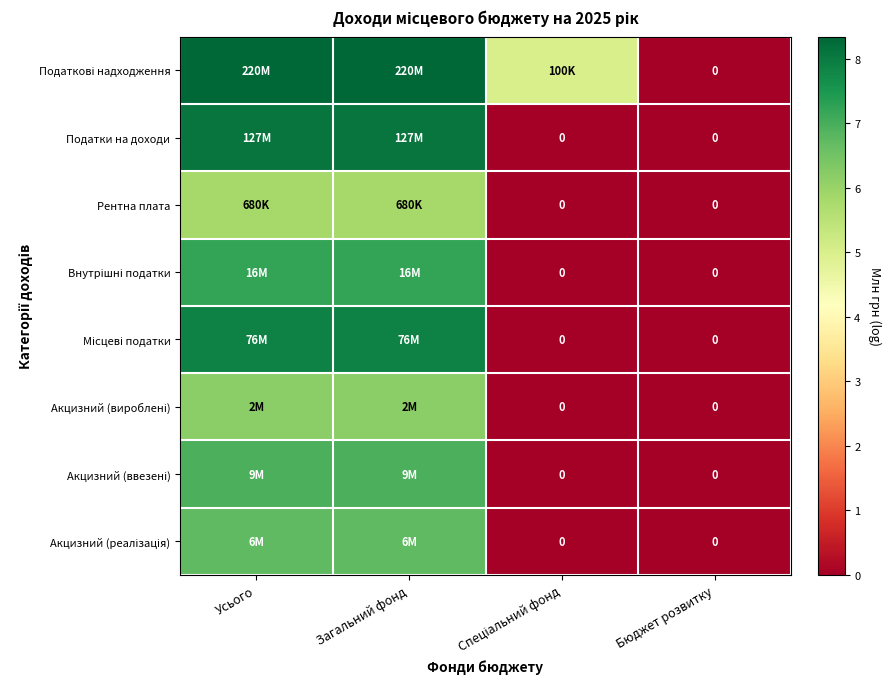

Which has a higher value, Спеціальний фонд or Загальний фонд?

Загальний фонд